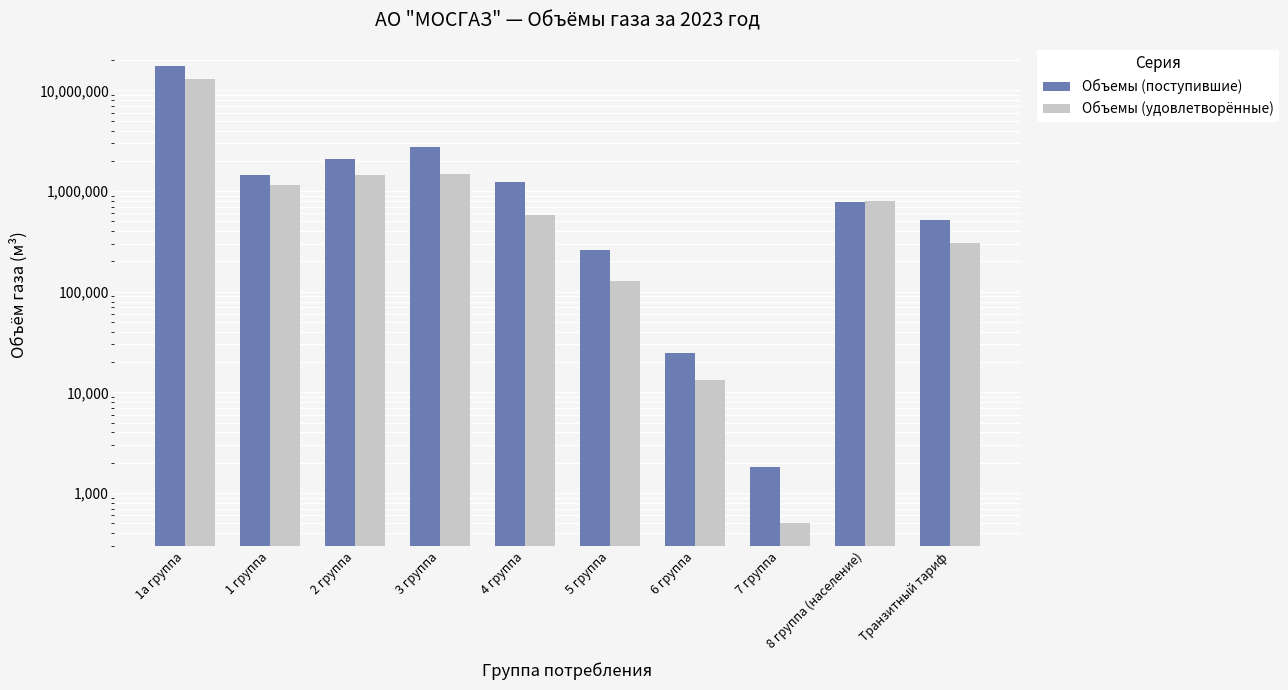

Which category has the highest value across all series?

1а группа